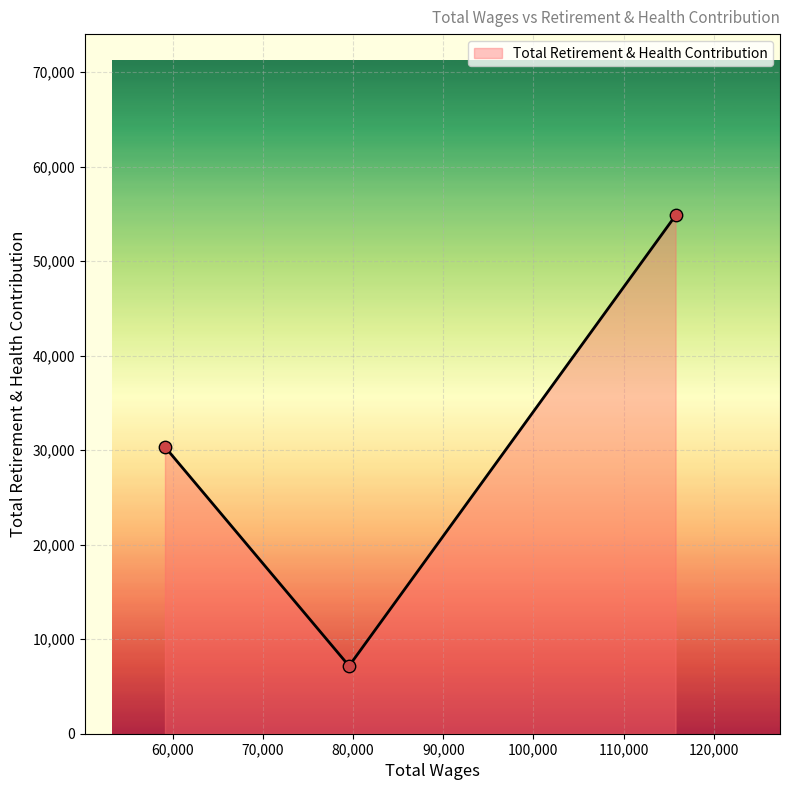

What is the sum of all values?

92355